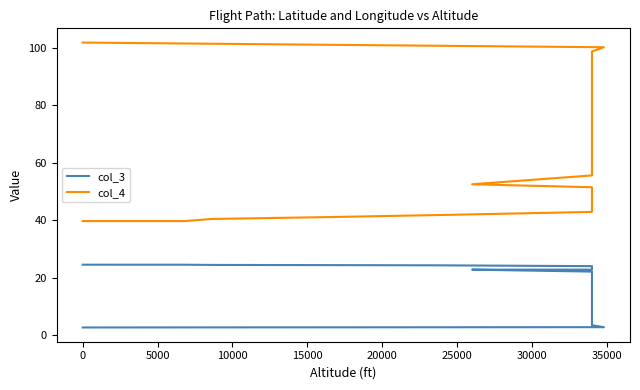

True or false: col_3 and col_4 cross at least once.

False